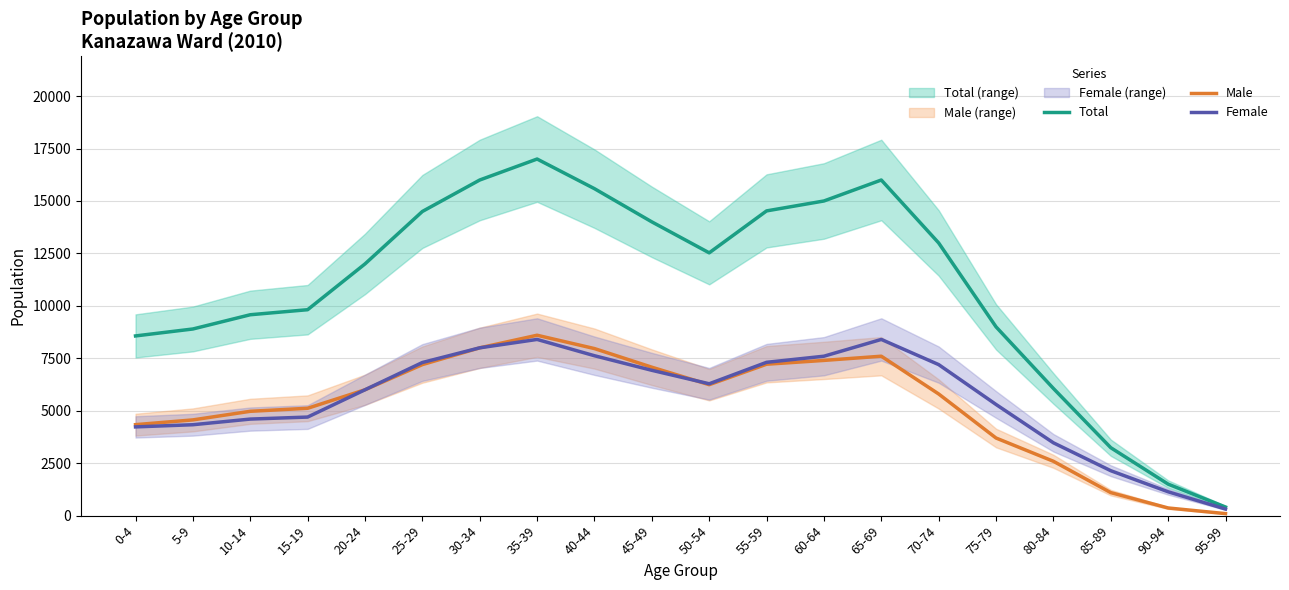

How many lines are shown in the chart?

3